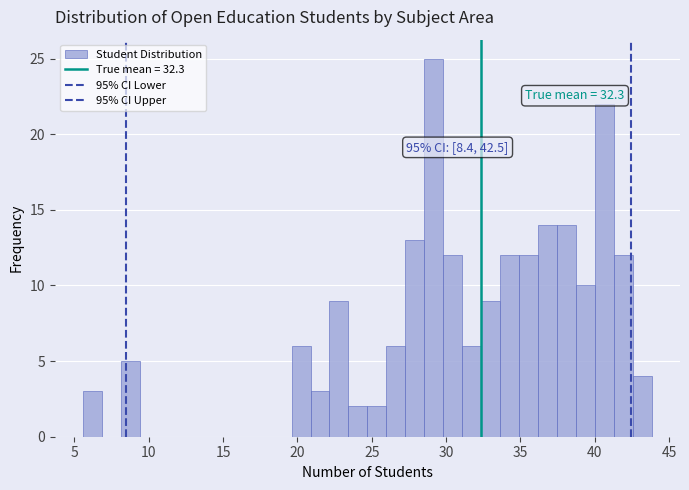

Read against the x-axis, roughly where is the centre of the tallest bar?

29.0